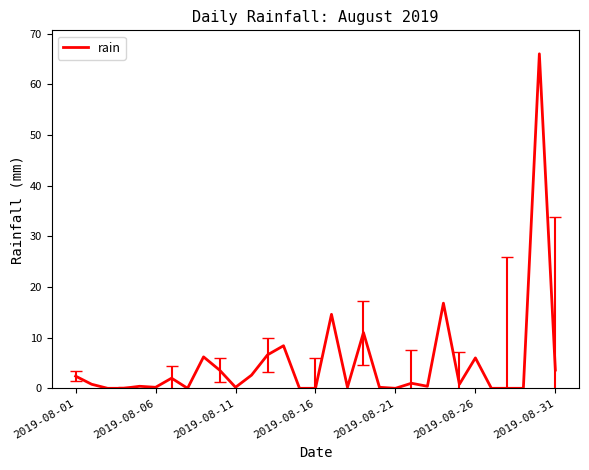

What is the difference between the maximum and minimum values?

66.0